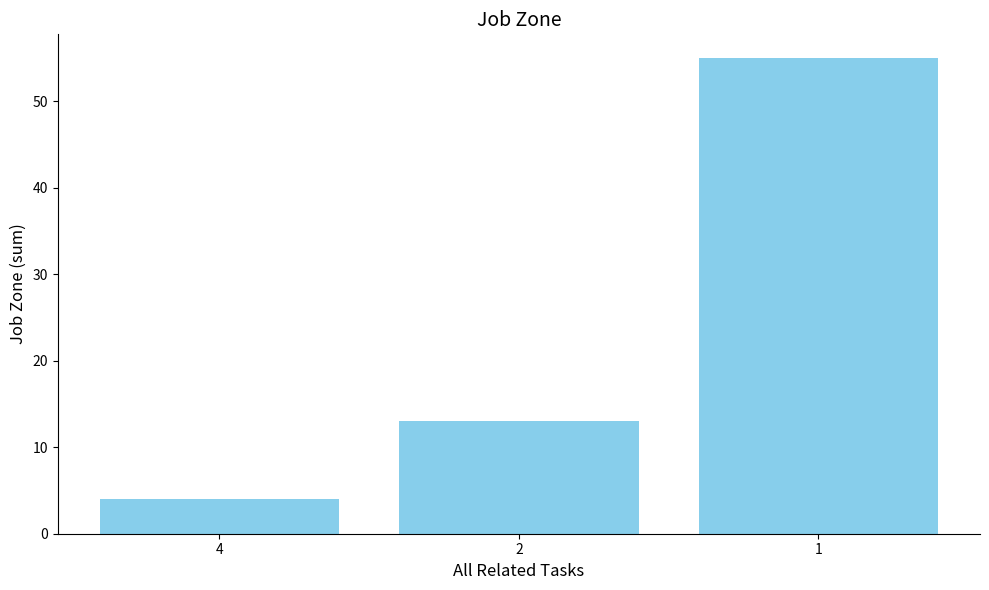

Which label corresponds to the smallest value in the chart?

4